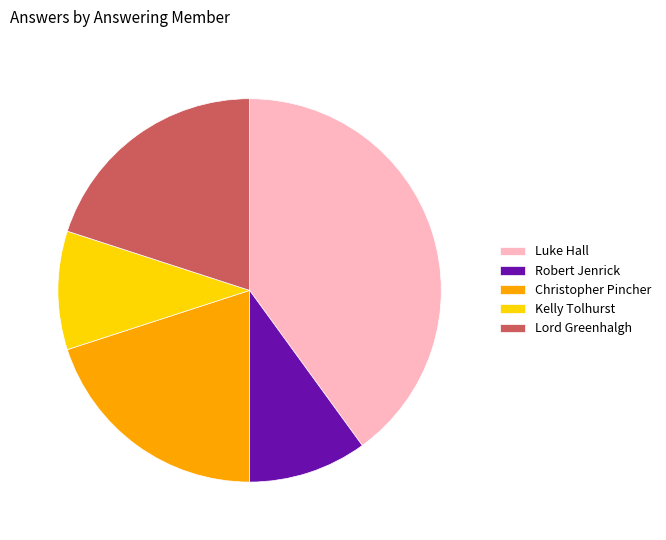

Approximately how many times larger is the value at Christopher Pincher compared to Luke Hall?

0.5